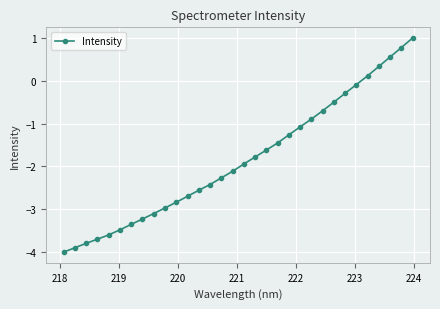

What is the smallest value displayed?

-4.0